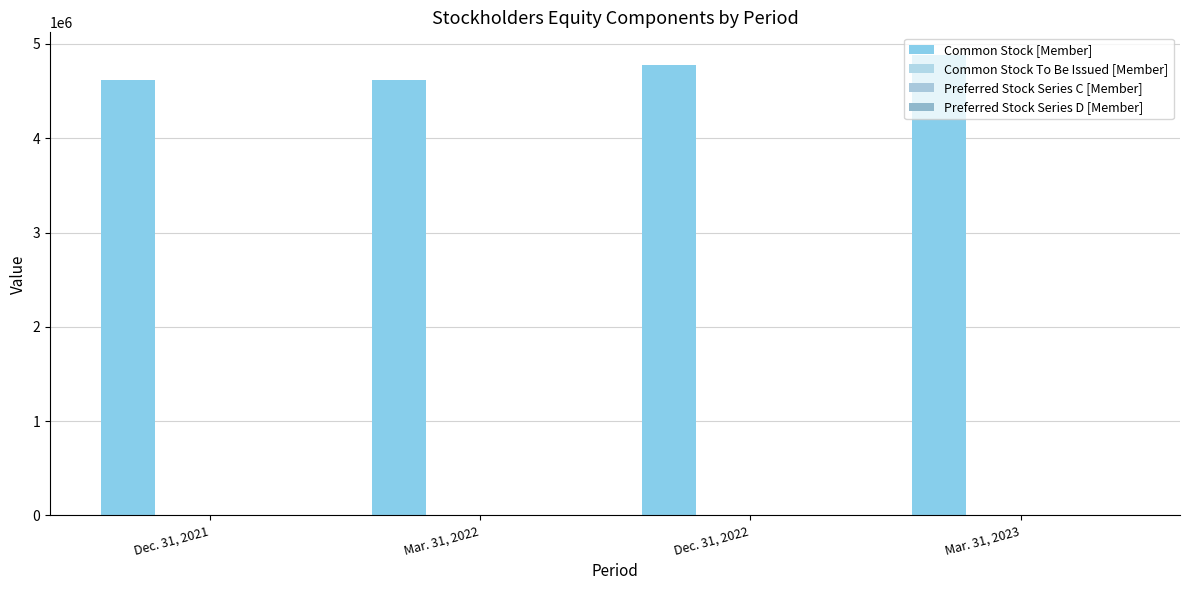

Between Dec. 31, 2022 and Mar. 31, 2023, which is larger?

Mar. 31, 2023